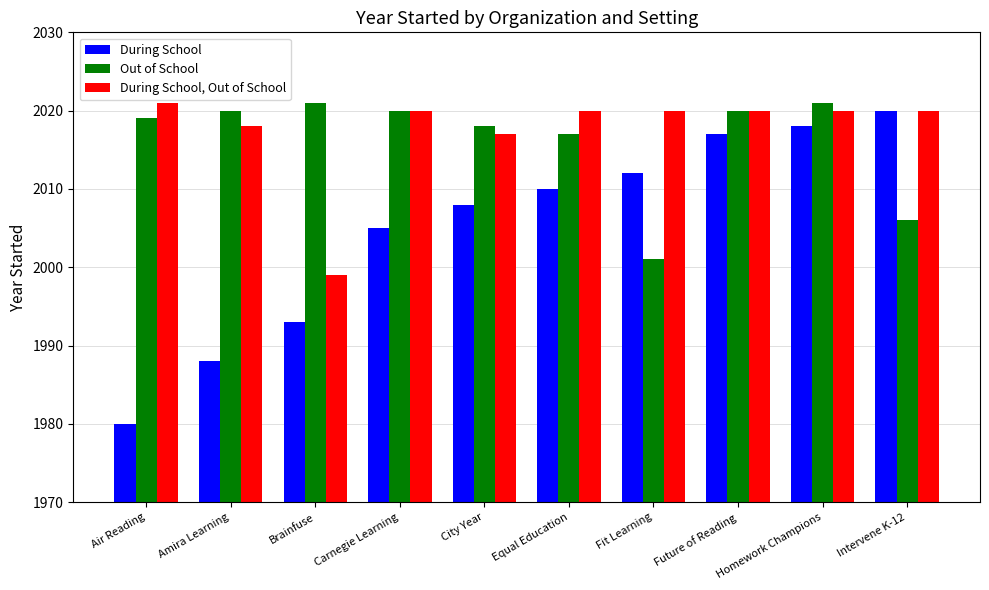

At how many categories does at least one series exceed 1994?

10